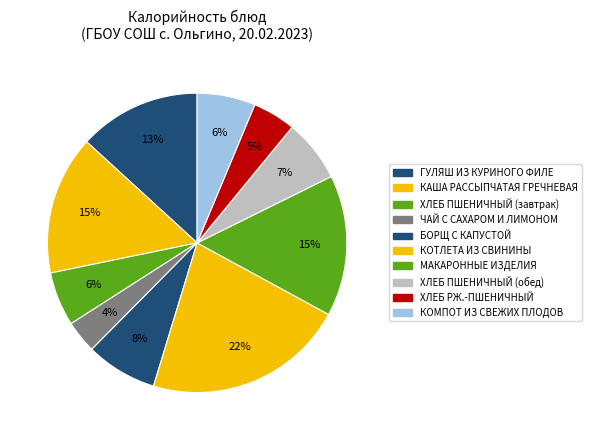

Count the number of slices in the pie.

10